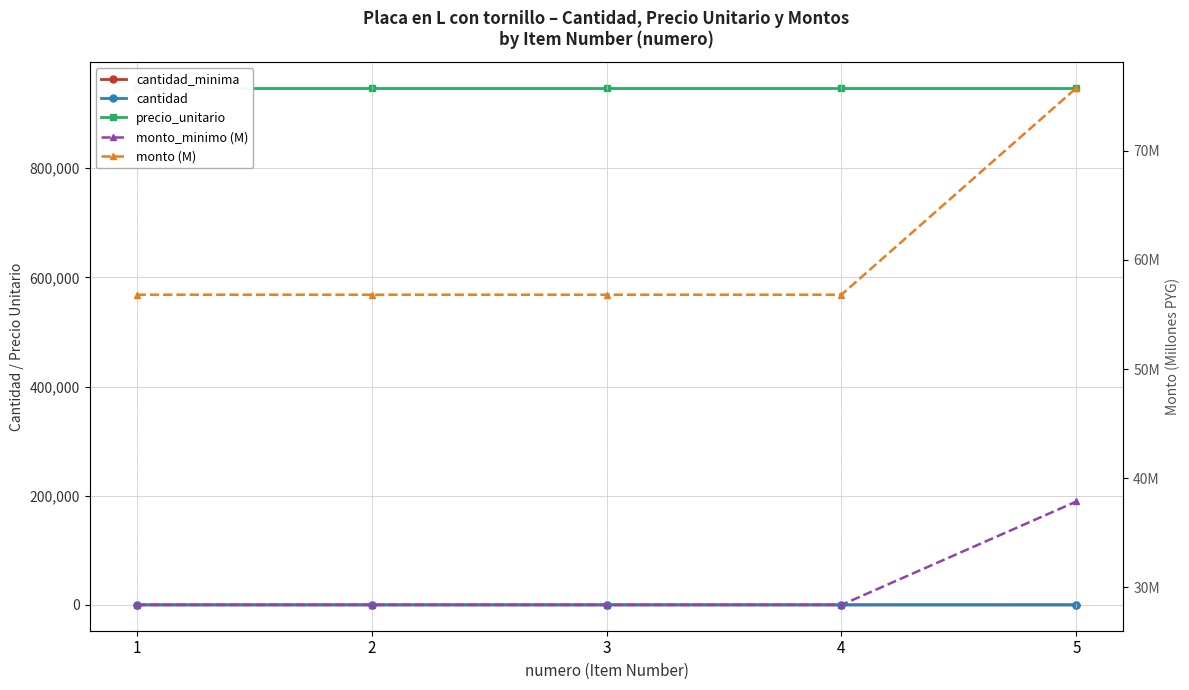

What is the difference between the maximum and second lowest values in the monto (M) series?

18.9